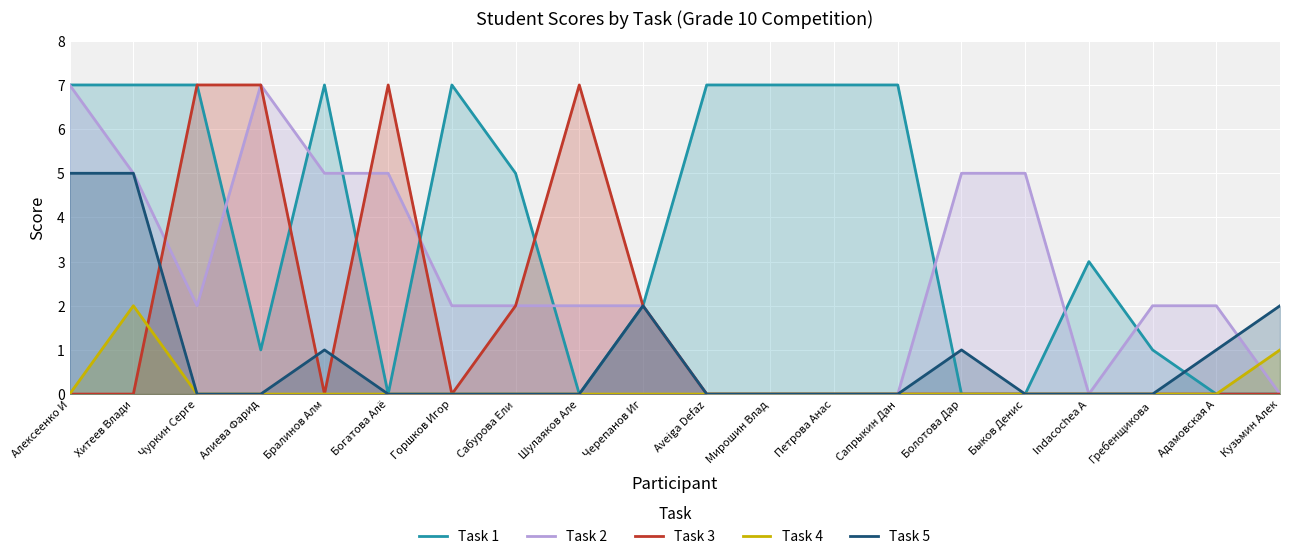

What is the average value of the Task 3 series?

2